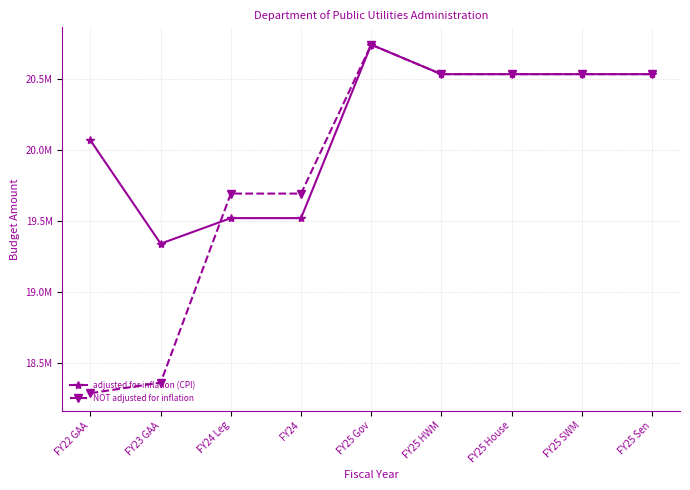

What is the spread (max minus min) of values at FY23 GAA?

976861